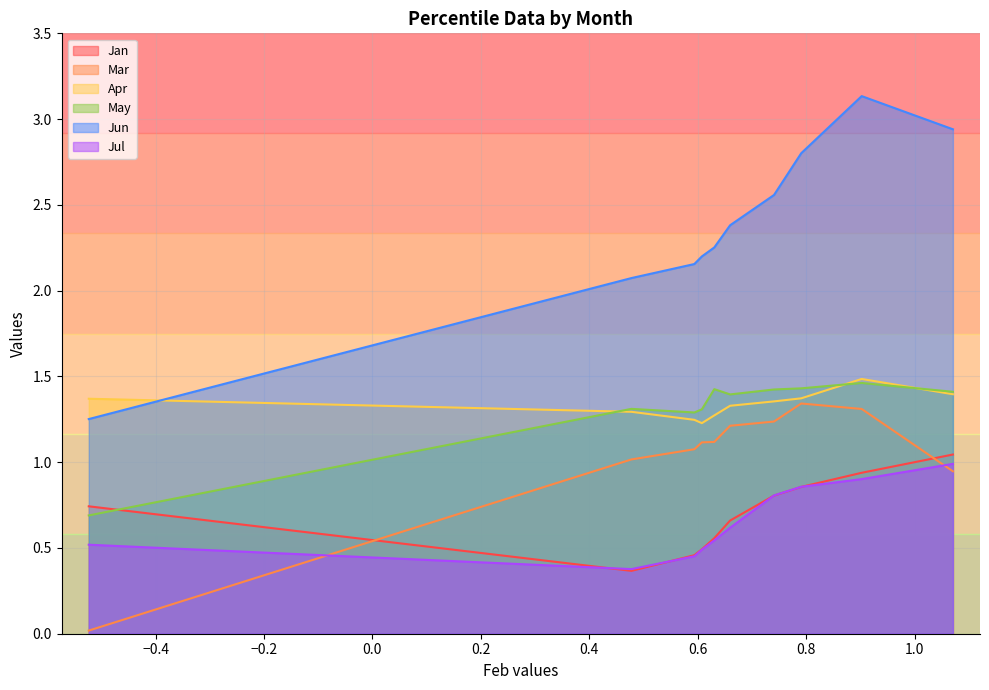

Reading left to right, what are all the values shown in this chart?

Jan: 0.7	0.4	0.5	0.5	0.6	0.7	0.8	0.9	0.9	1.0
Mar: 0.0	1.0	1.1	1.1	1.1	1.2	1.2	1.3	1.3	0.9
Apr: 1.4	1.3	1.2	1.2	1.3	1.3	1.4	1.4	1.5	1.4
May: 0.7	1.3	1.3	1.3	1.4	1.4	1.4	1.4	1.5	1.4
Jun: 1.3	2.1	2.2	2.2	2.3	2.4	2.6	2.8	3.1	2.9
Jul: 0.5	0.4	0.5	0.5	0.5	0.6	0.8	0.9	0.9	1.0